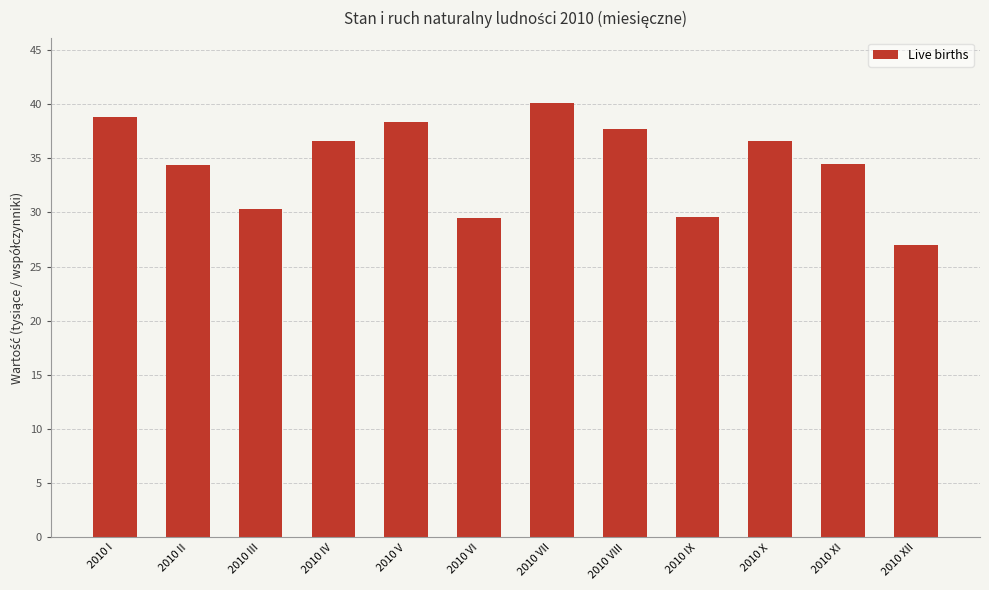

How many values are below 36?

6